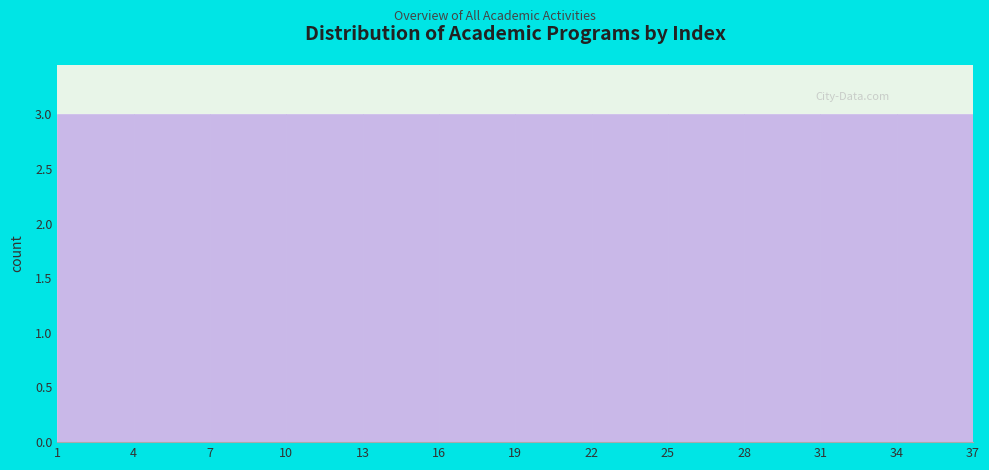

Reading left to right, list every bar in this chart as the range it spans on the x-axis followed by its height. The values are not printed on the chart, so give them approximately, as read against the axis.

1 to 4: 3
4 to 7: 3
7 to 10: 3
10 to 13: 3
13 to 16: 3
16 to 19: 3
19 to 22: 3
22 to 25: 3
25 to 28: 3
28 to 31: 3
31 to 34: 3
34 to 37: 3